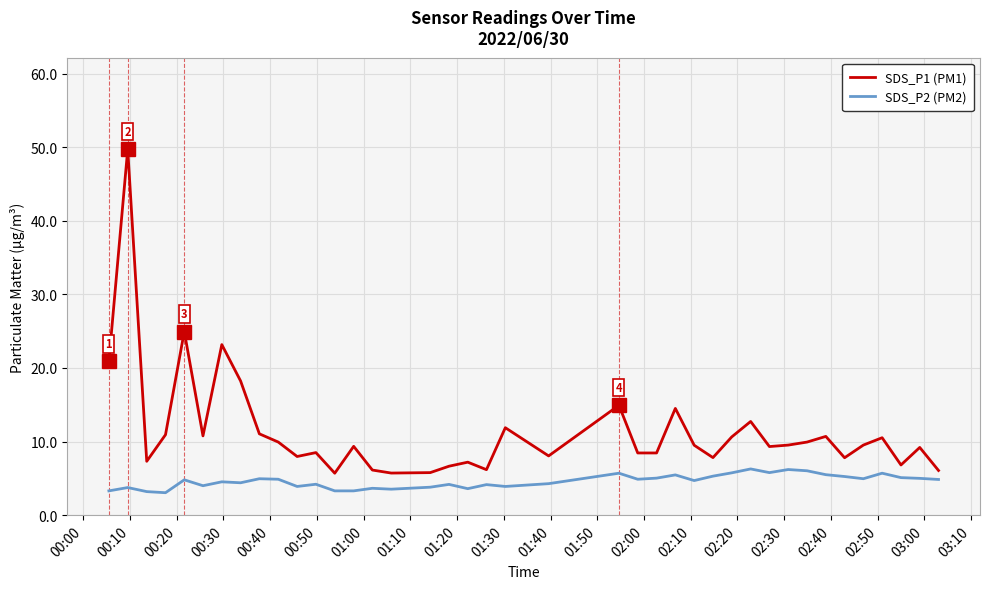

What is the difference between the maximum and minimum values in the SDS_P1 (PM1) series?

44.0